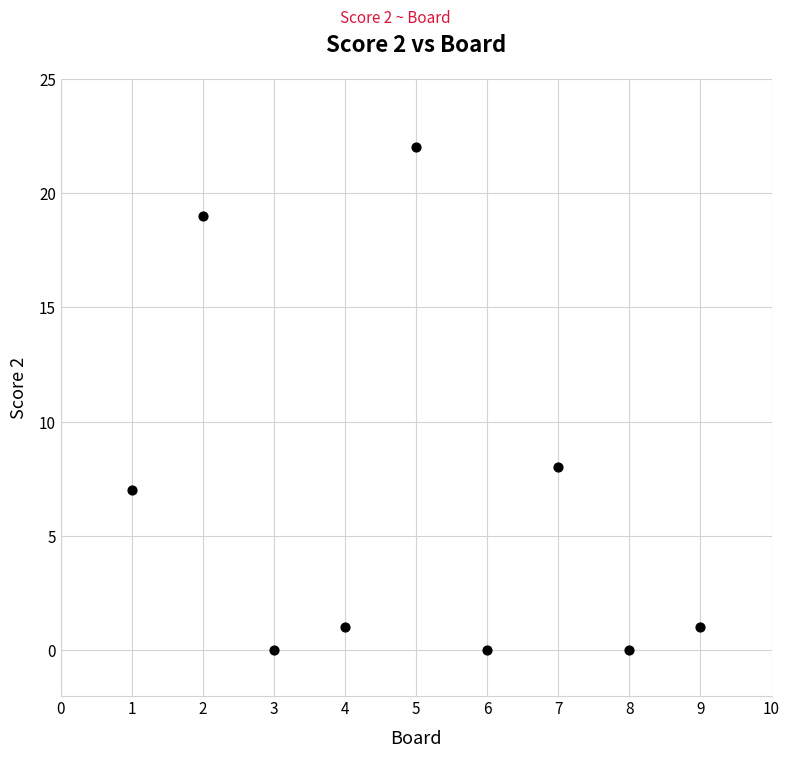

What is the average X value?

5